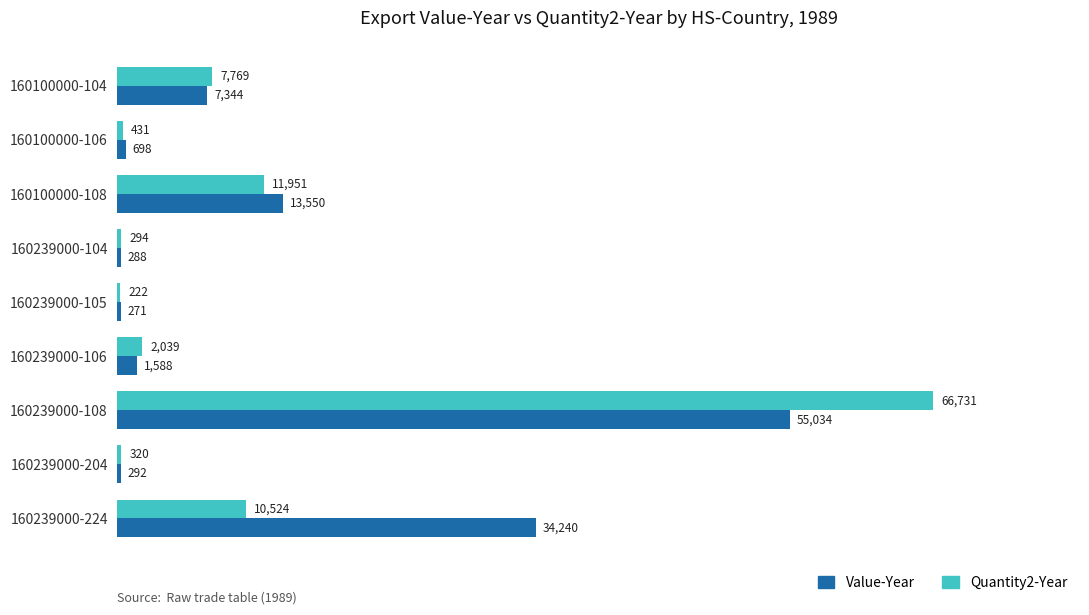

What is the sum of the Value-Year values at 160239000-104 and 160100000-108?

13838